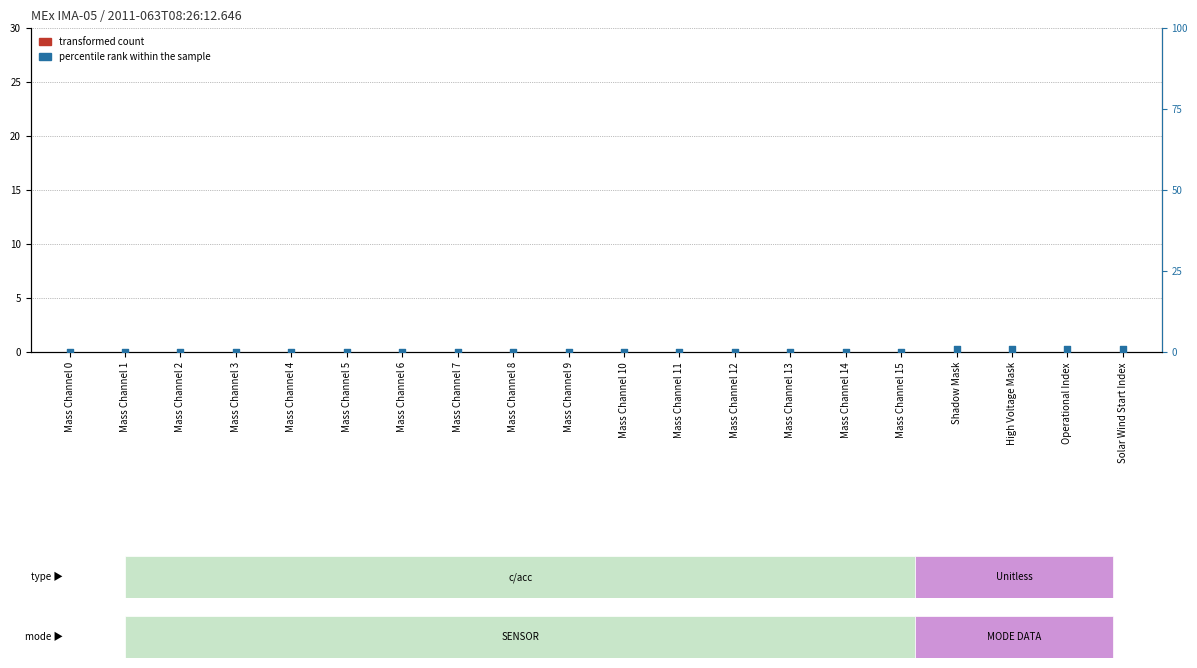

Which series reaches the maximum Y coordinate?

percentile rank within the sample